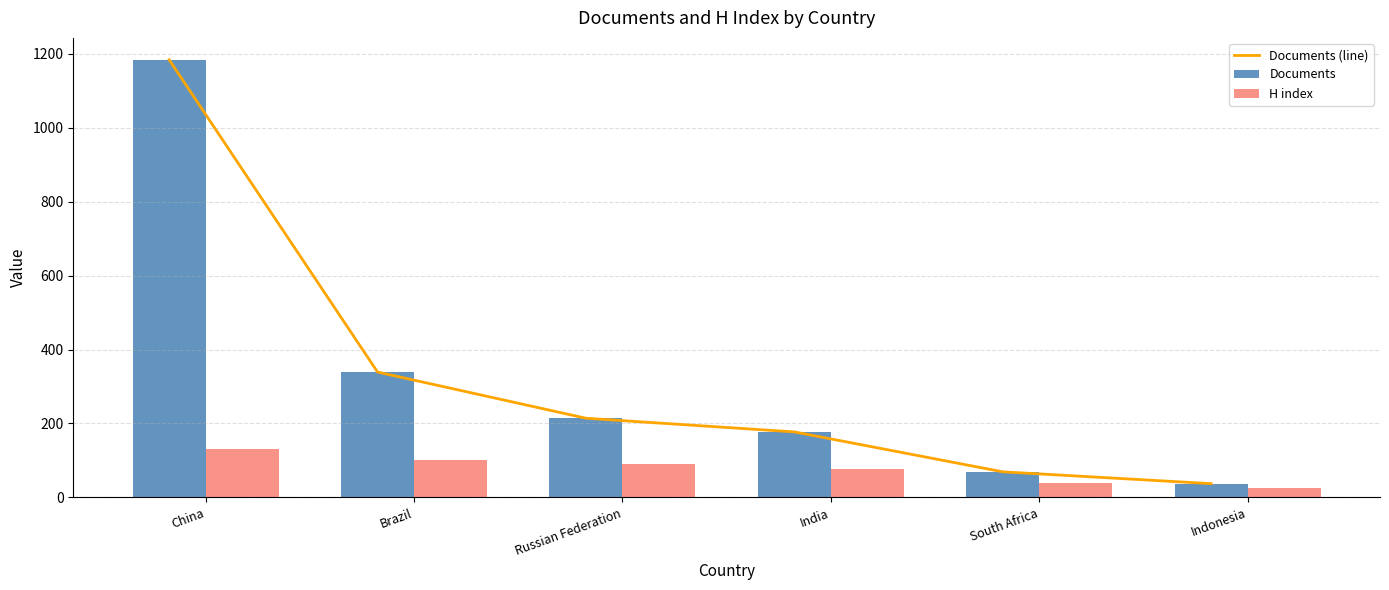

Count the number of data series in this chart.

3